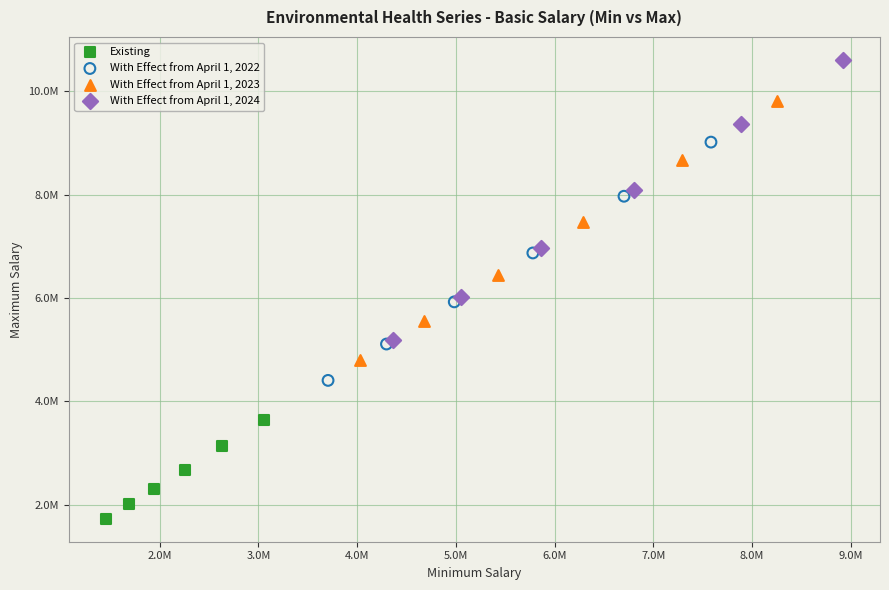

What are all the series names shown in the legend?

Existing, With Effect from April 1, 2022, With Effect from April 1, 2023, With Effect from April 1, 2024